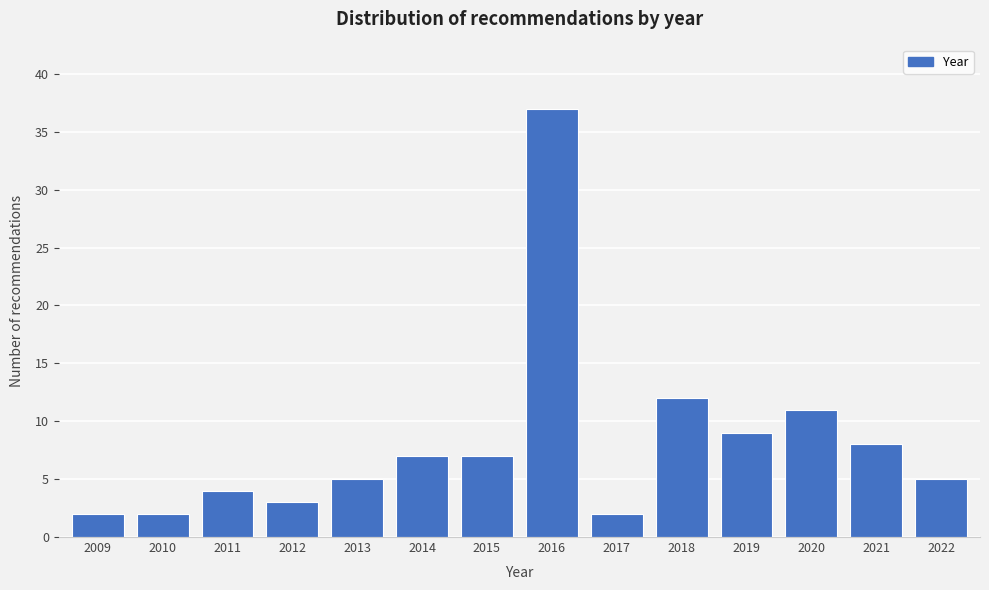

Reading left to right, transcribe all the data shown in this chart.

2	2	4	3	5	7	7	37	2	12	9	11	8	5